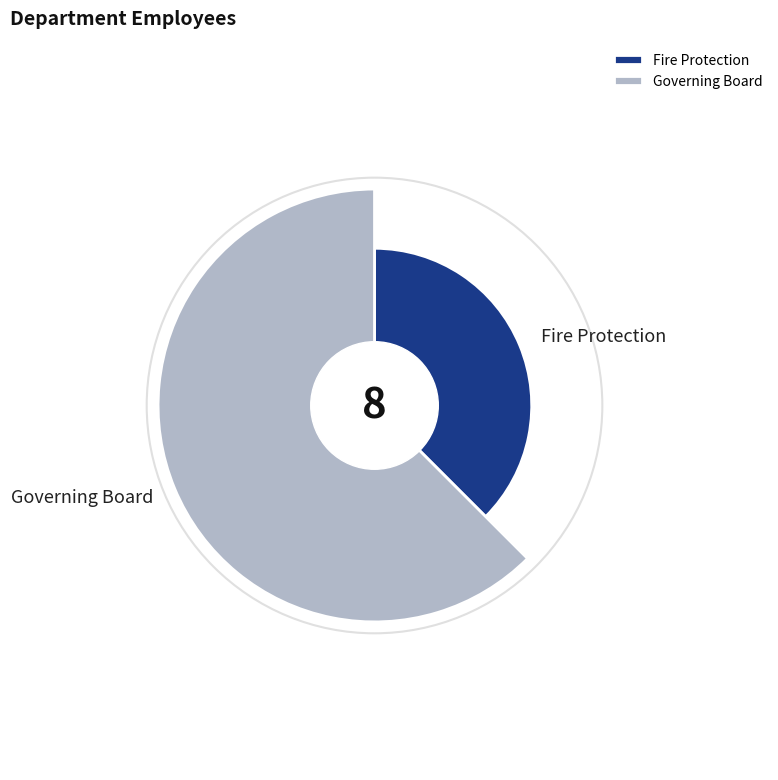

True or false: Fire Protection accounts for 38% of the total.

True